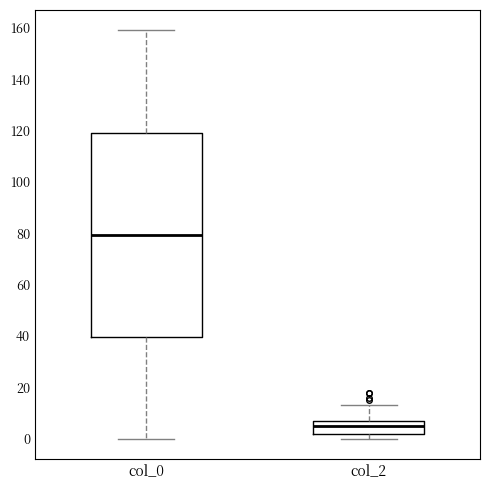

Which box has the lowest median line?

col_2